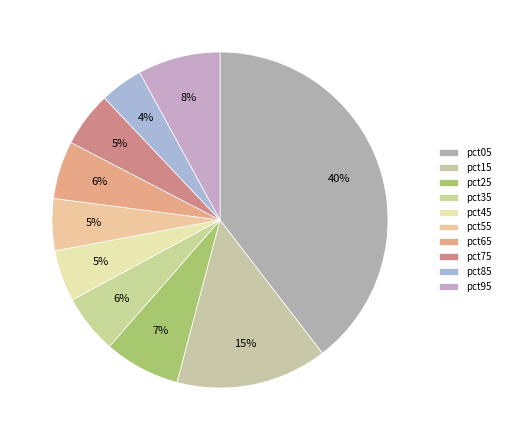

True or false: pct55 accounts for 5% of the total.

True